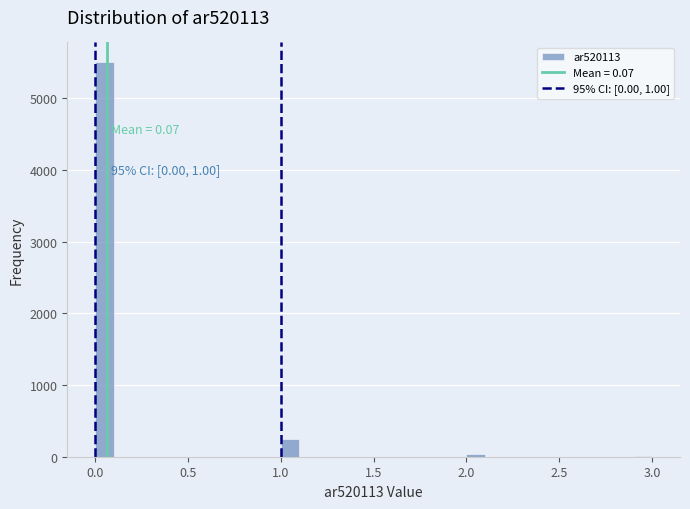

Around what value on the x-axis is the tallest bar? Give the approximate position of its centre, as read against the axis.

0.05